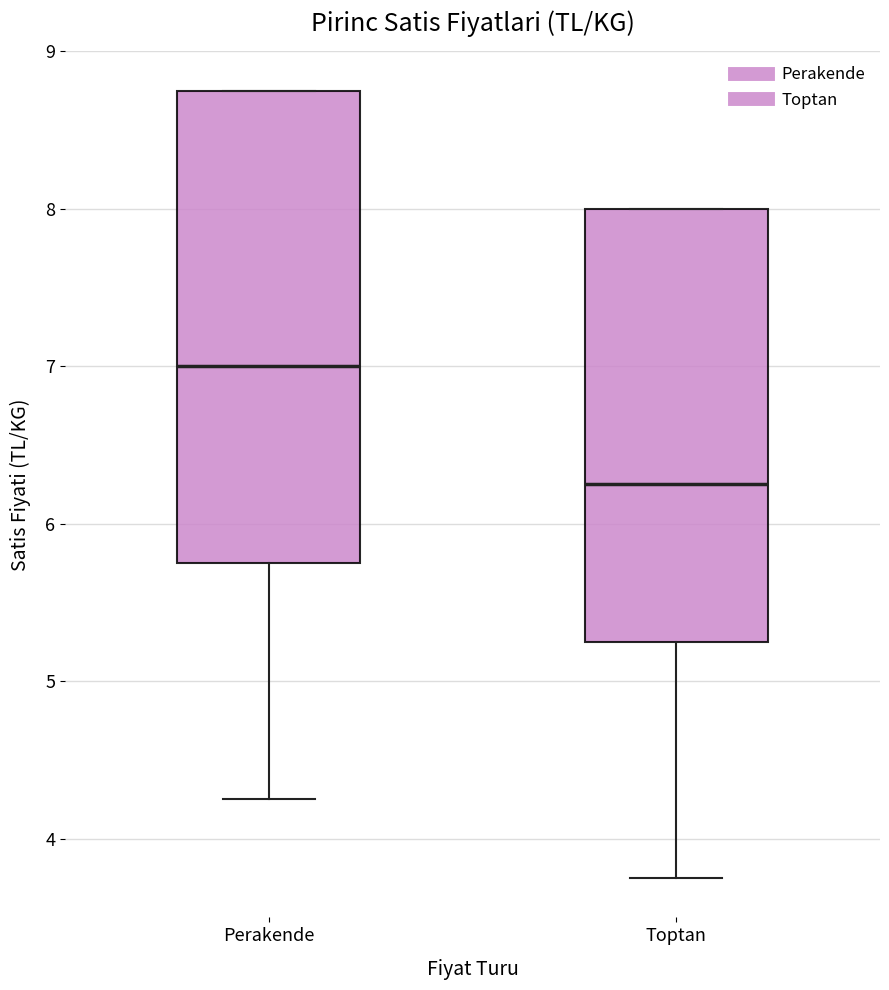

Reading left to right, read every box against the y-axis: the position of its median line, the range the box covers, and the ends of its whiskers. The values are not printed on the chart, so give them approximately, as read against the axis.

Perakende: median 7.0, box 5.8 to 8.8, whiskers 4.3 to 8.8
Toptan: median 6.3, box 5.3 to 8.0, whiskers 3.8 to 8.0